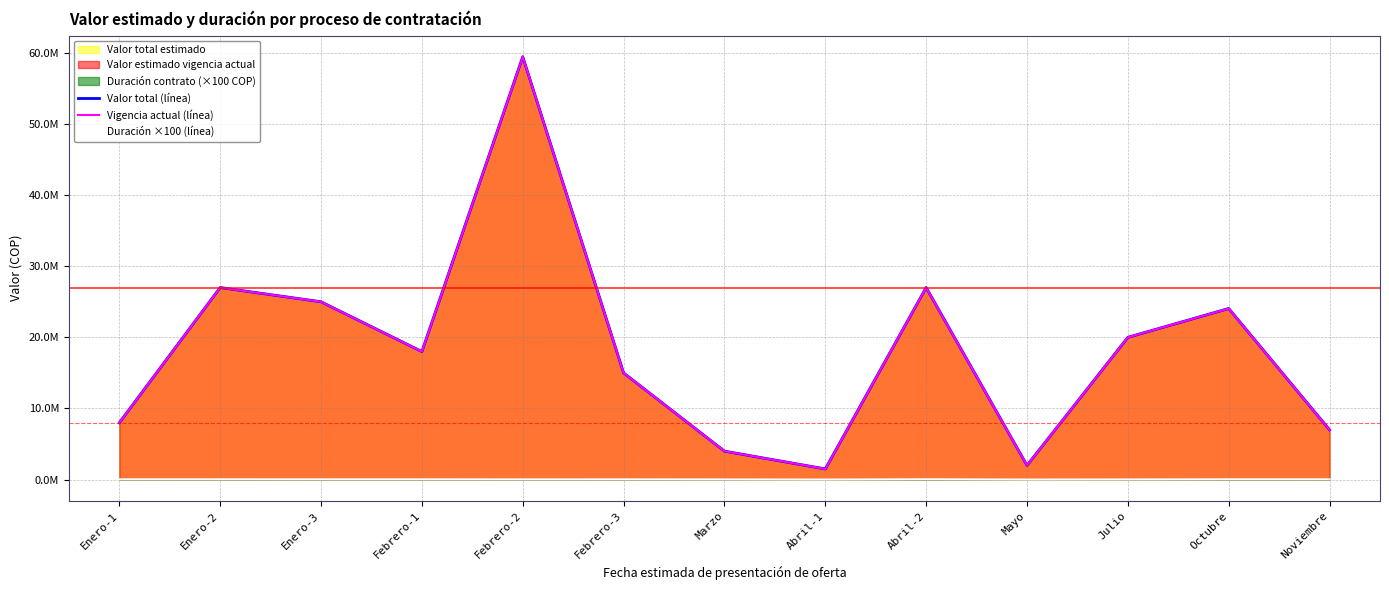

At which category is the sum across all series the highest?

Febrero-2